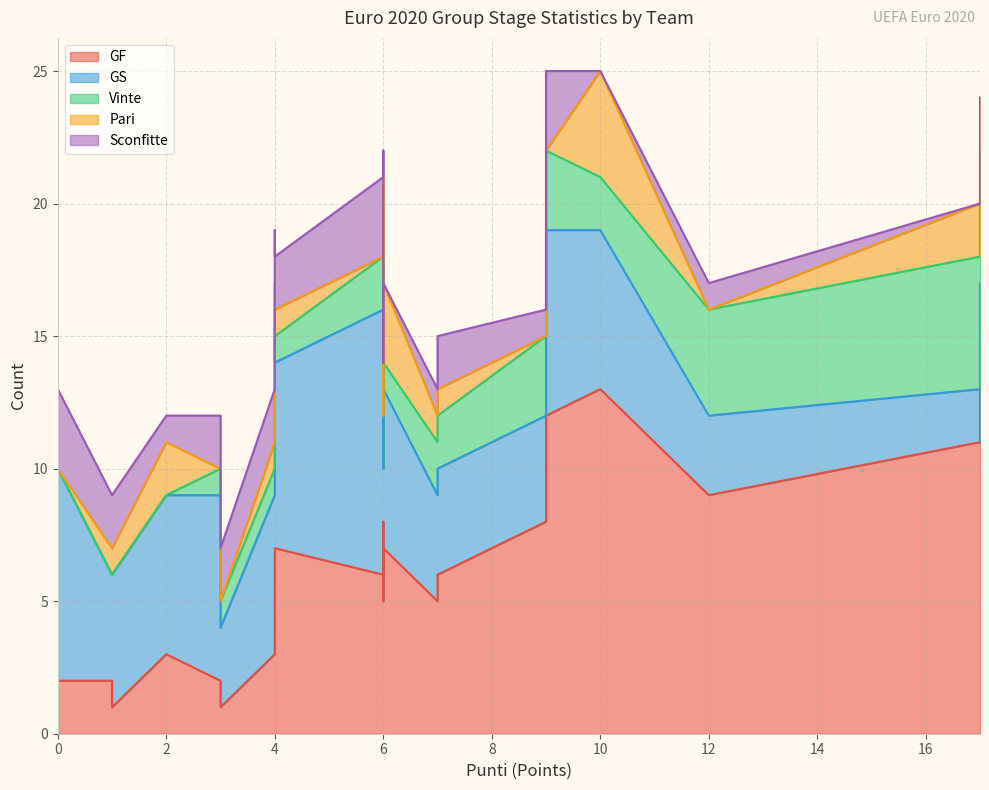

How many data points in Sconfitte are less than 2?

9